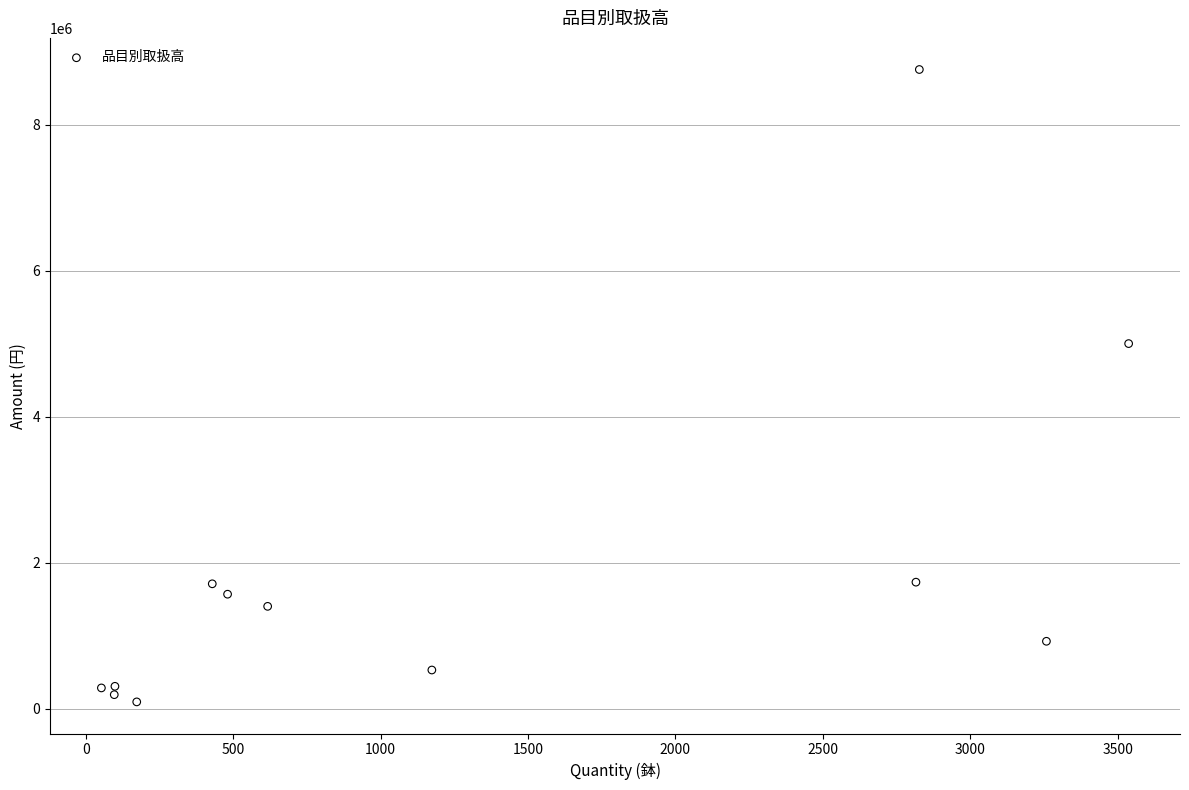

What is the range of X values (max minus min)?

3484.2